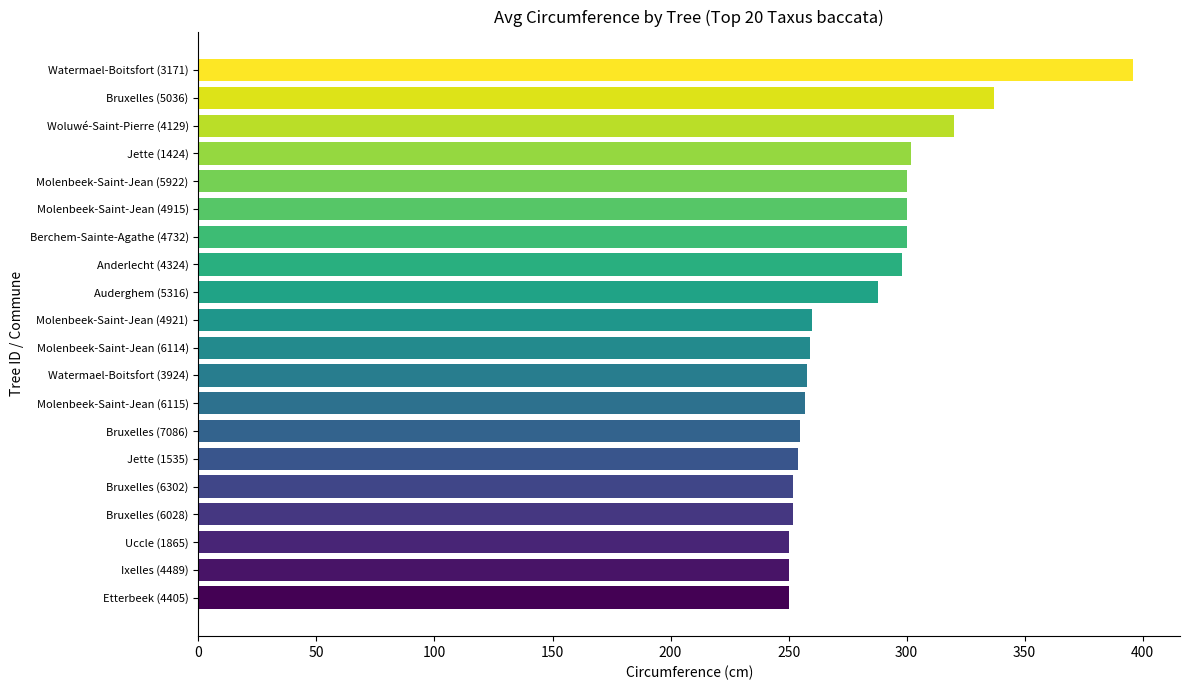

What is the average value?

282